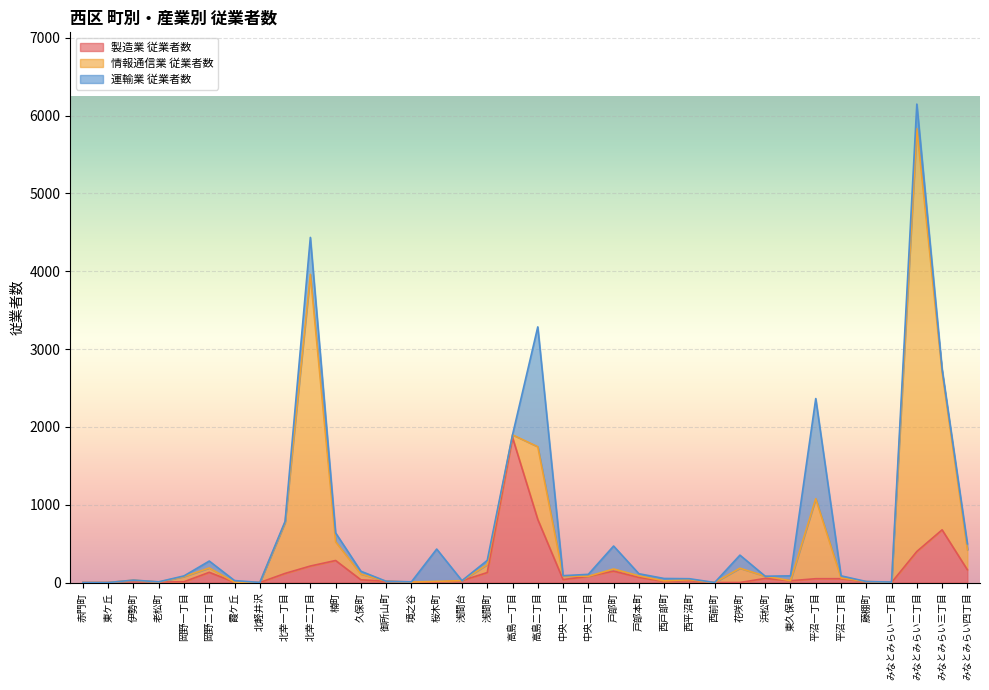

True or false: 製造業 従業者数 has a value of 0 at 東ケ丘.

True